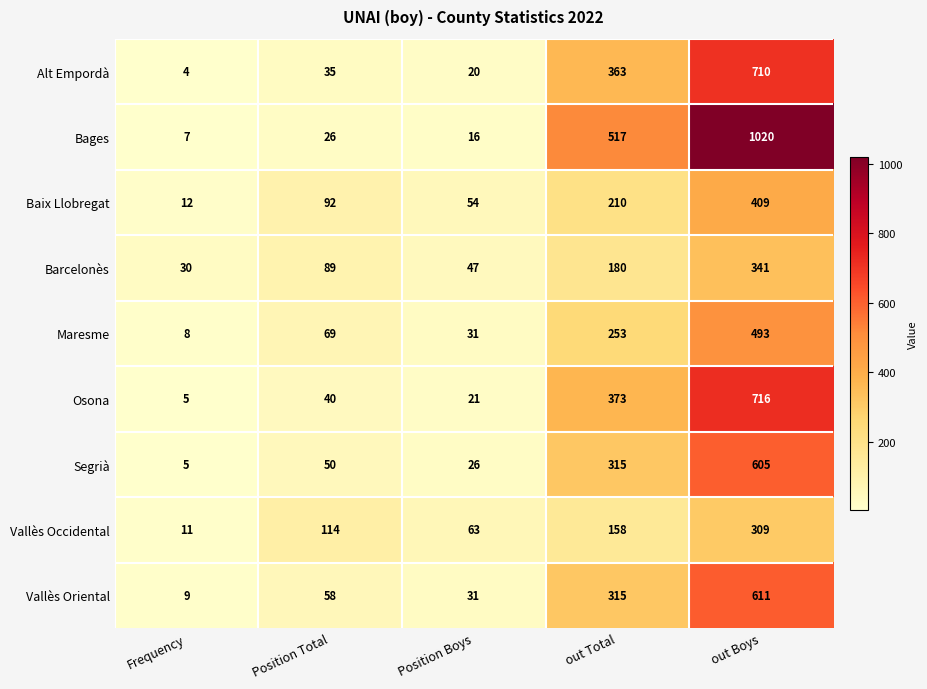

What is the lowest value of the Baix Llobregat series?

12